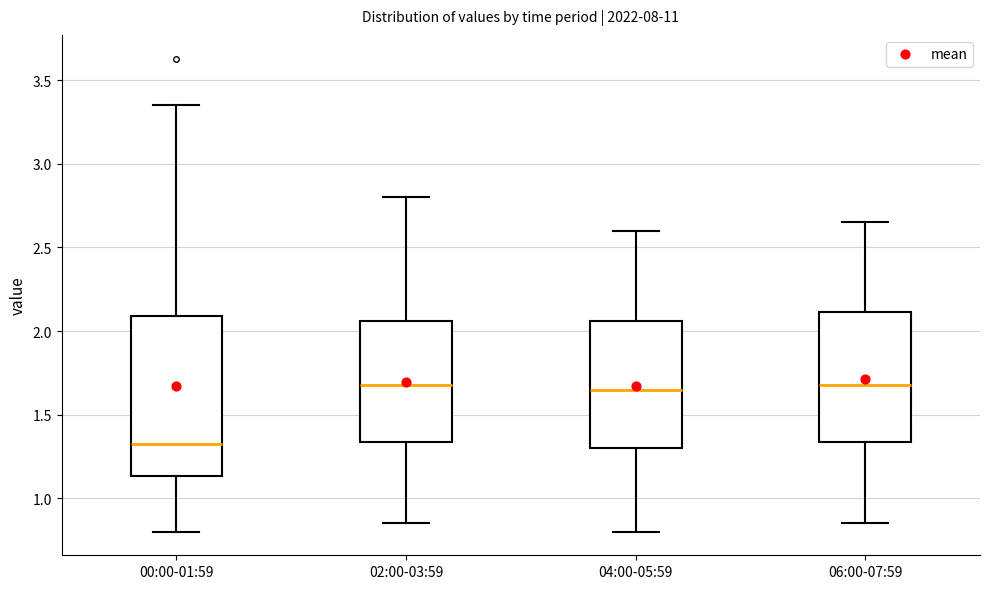

Where does the lower whisker of the box for 00:00-01:59 end on the y-axis? The values are not printed on the chart, so give them approximately, as read against the axis.

0.80